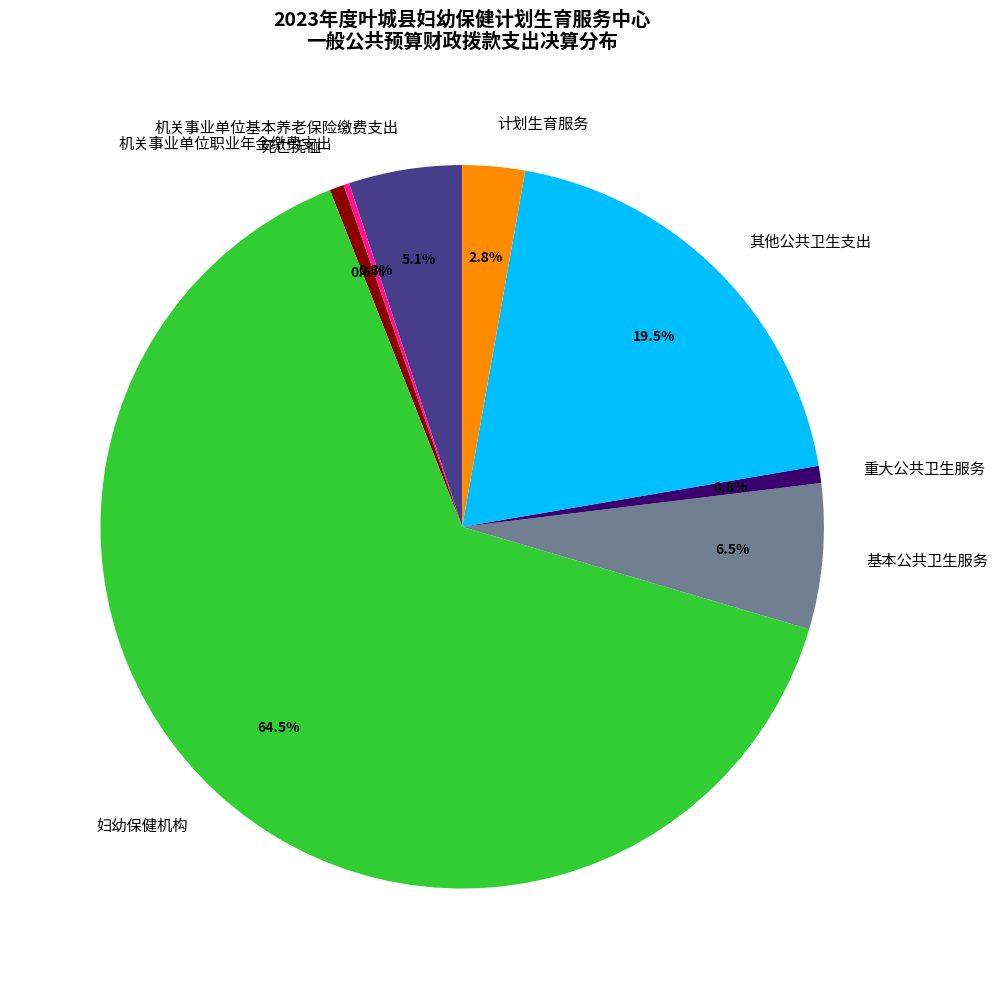

What portion of the pie excludes 死亡抚恤?

99.4%